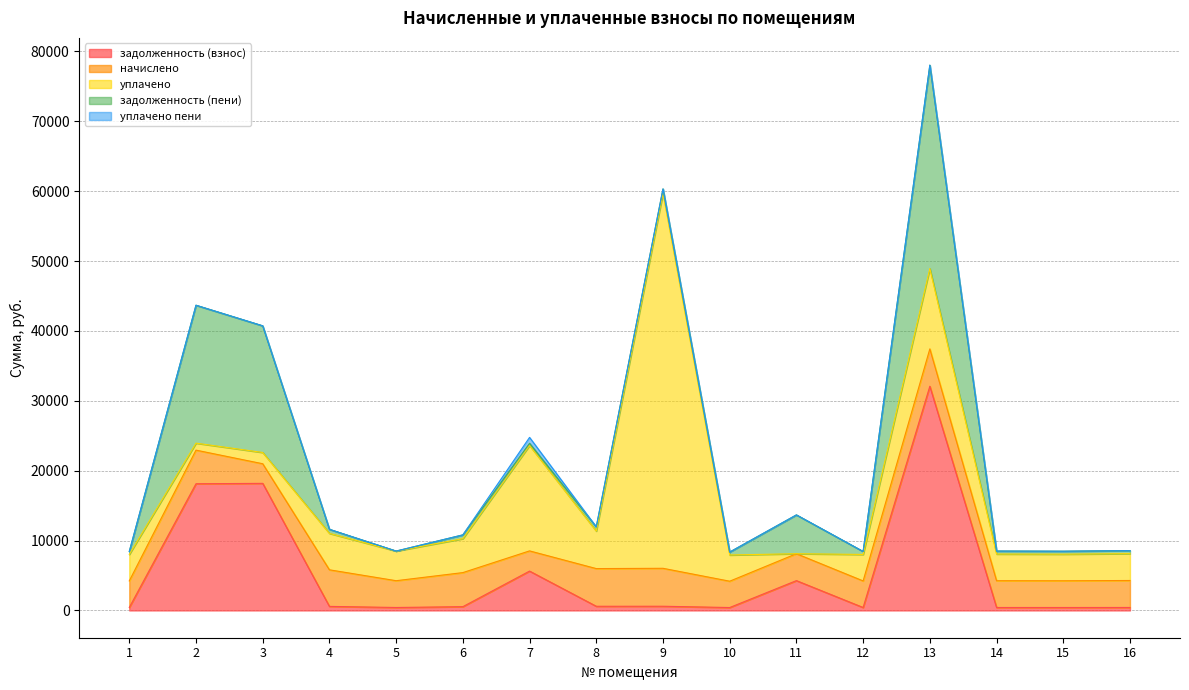

At which category is the sum across all series the highest?

13